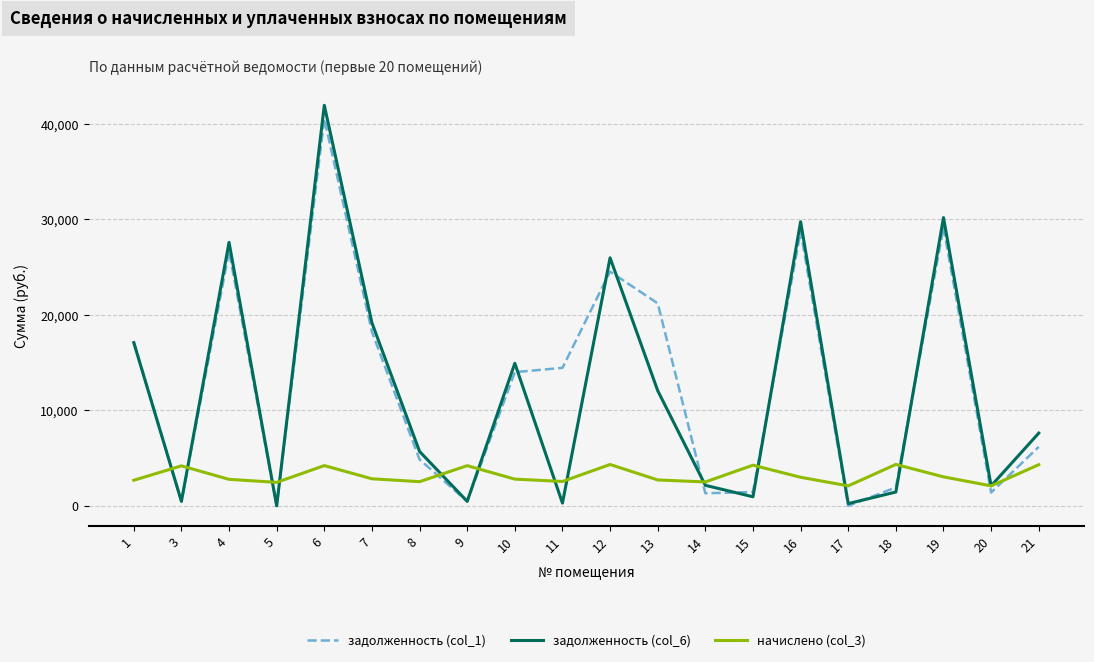

True or false: задолженность (col_1) has a value of 4847.9 at 8.

True